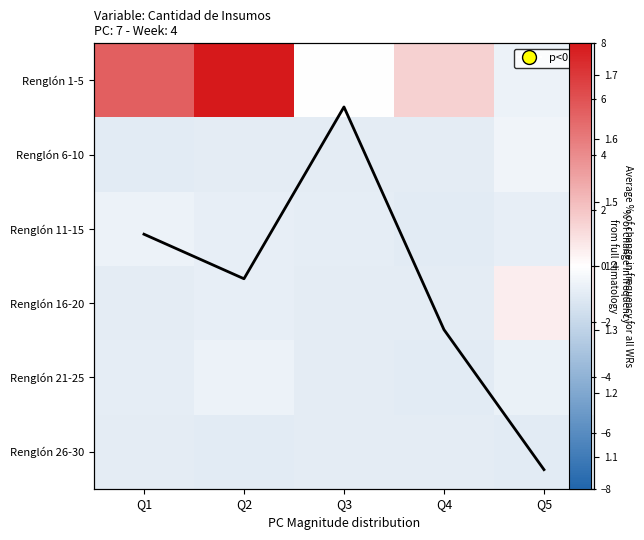

At which category is the sum across all series the highest?

Q2